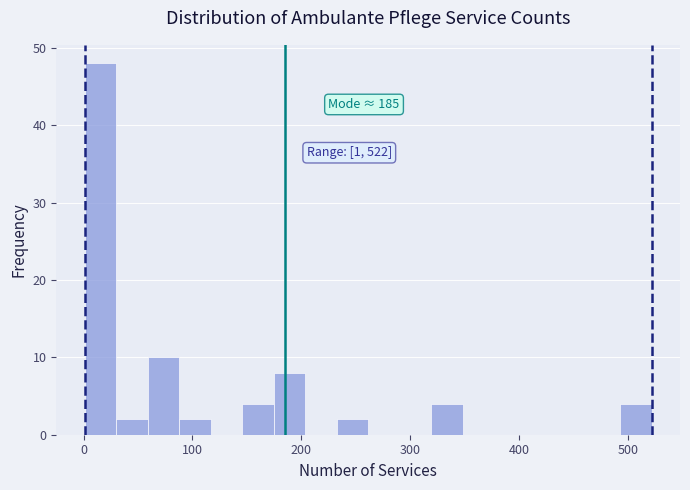

Around what value on the x-axis is the tallest bar? Give the approximate position of its centre, as read against the axis.

20